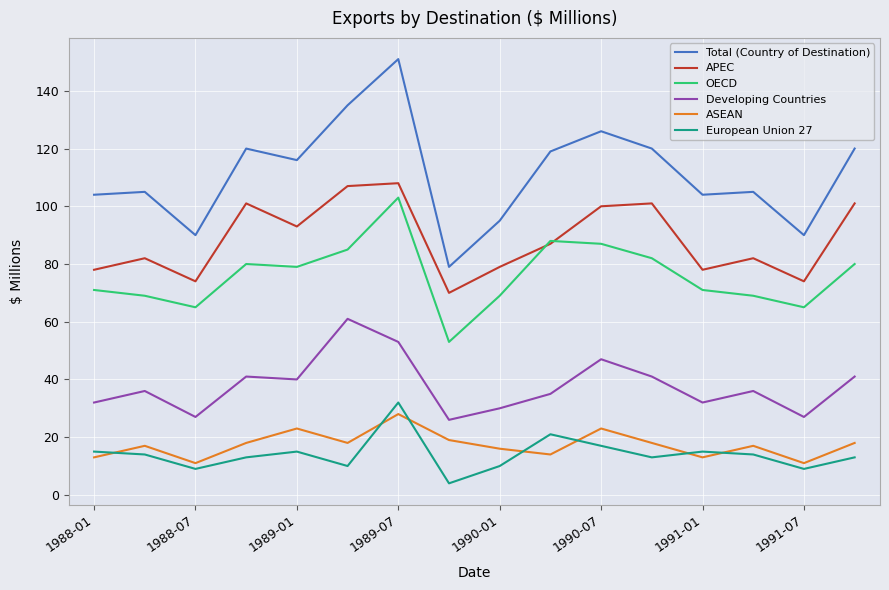

Which series has the largest total across all categories?

Total (Country of Destination)